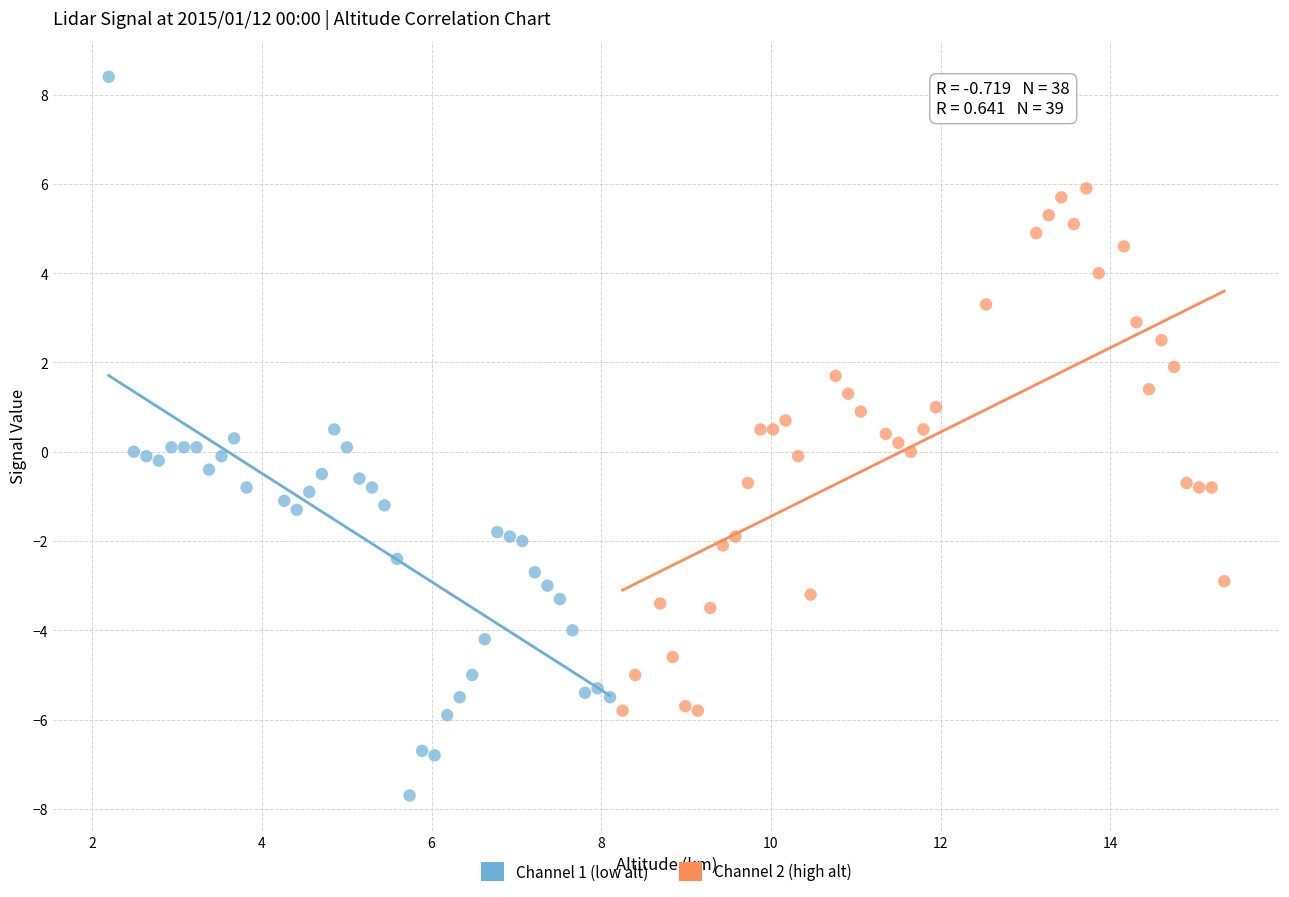

Which series has the widest spread of Y values?

Channel 1 (low alt)